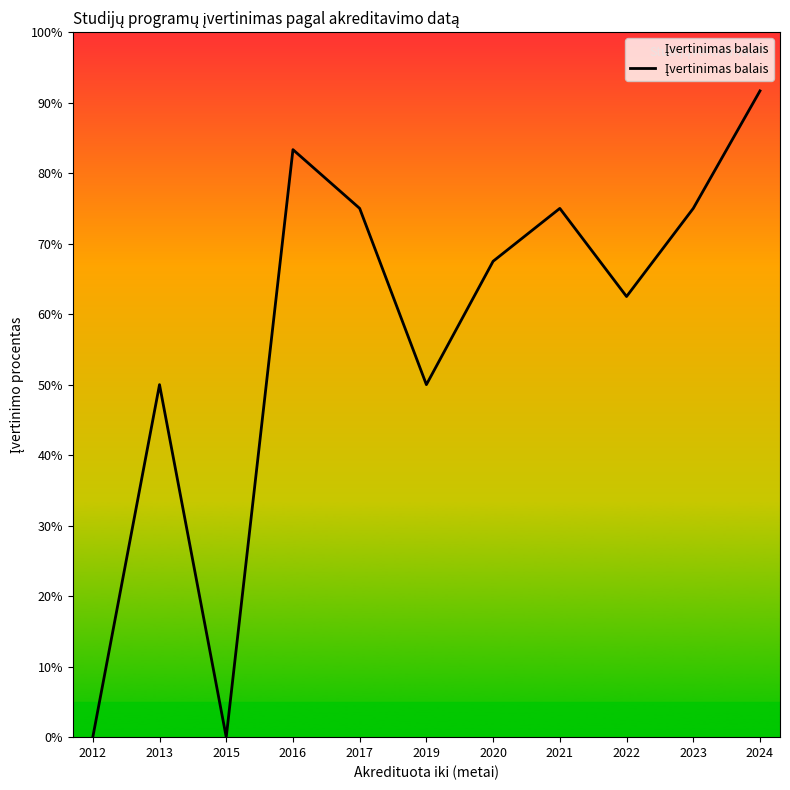

What is the difference between the second highest and minimum values?

83.3